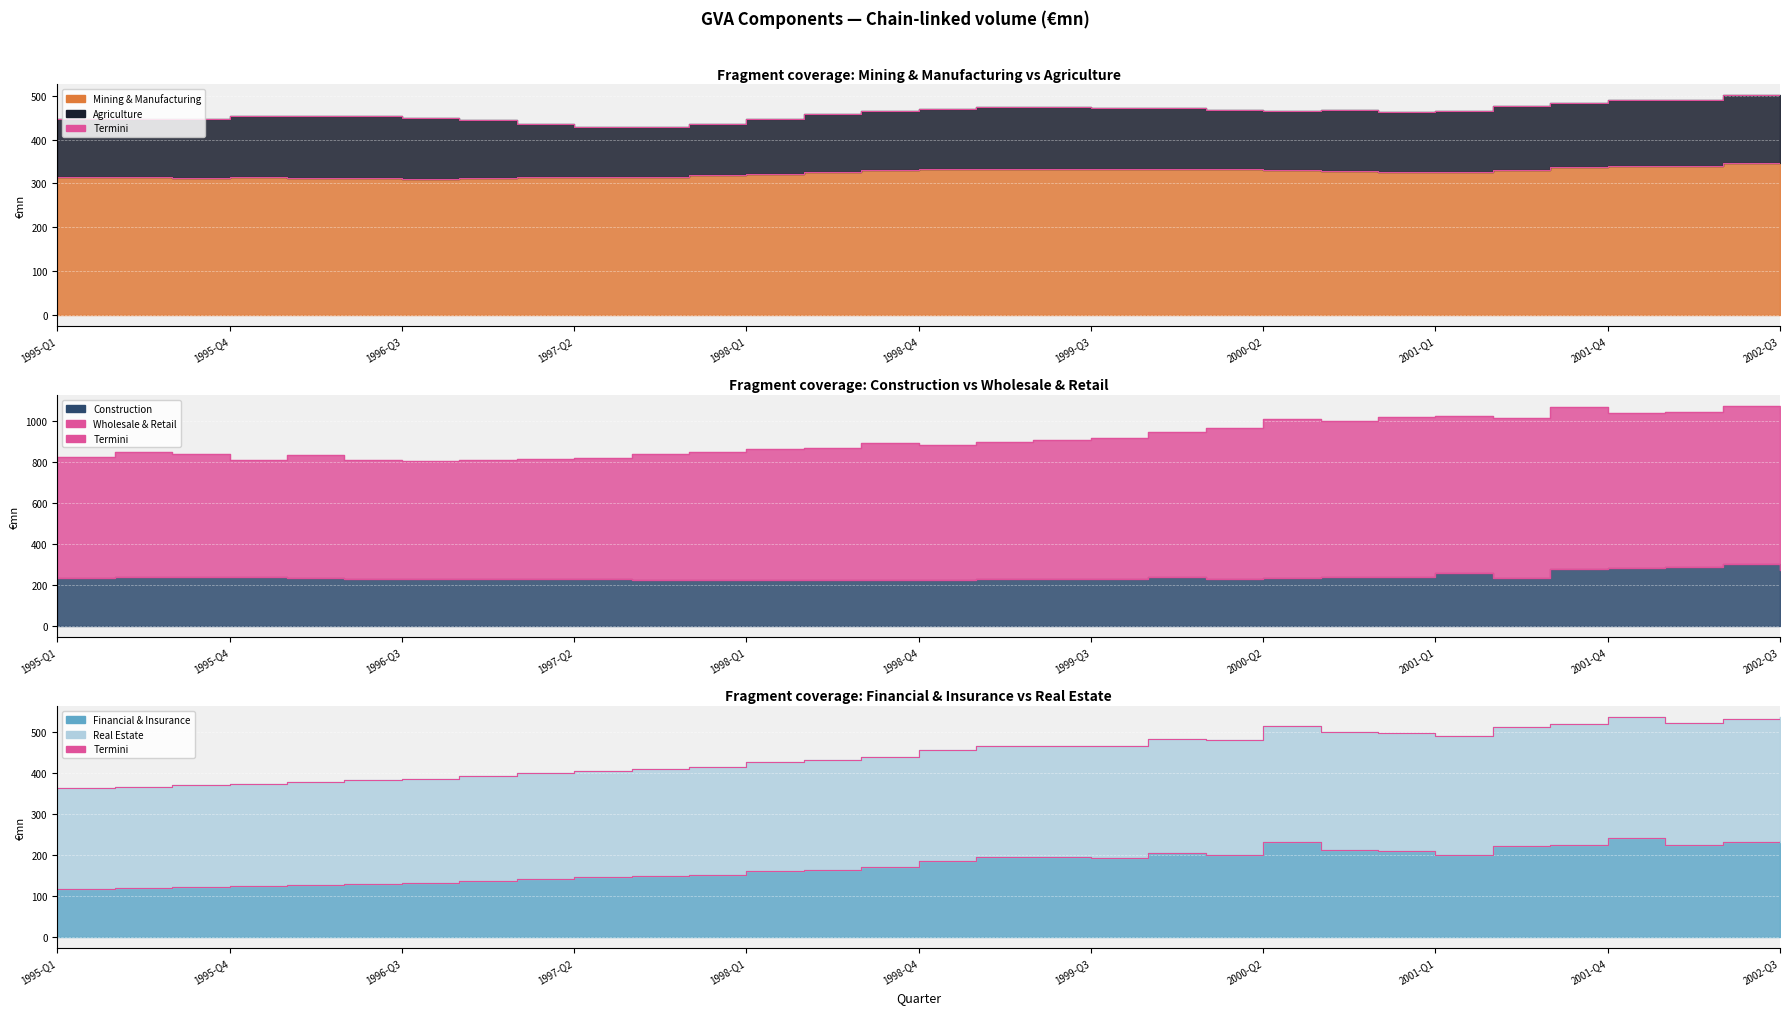

How many data points in Wholesale & Retail Termini are less than 893?

15